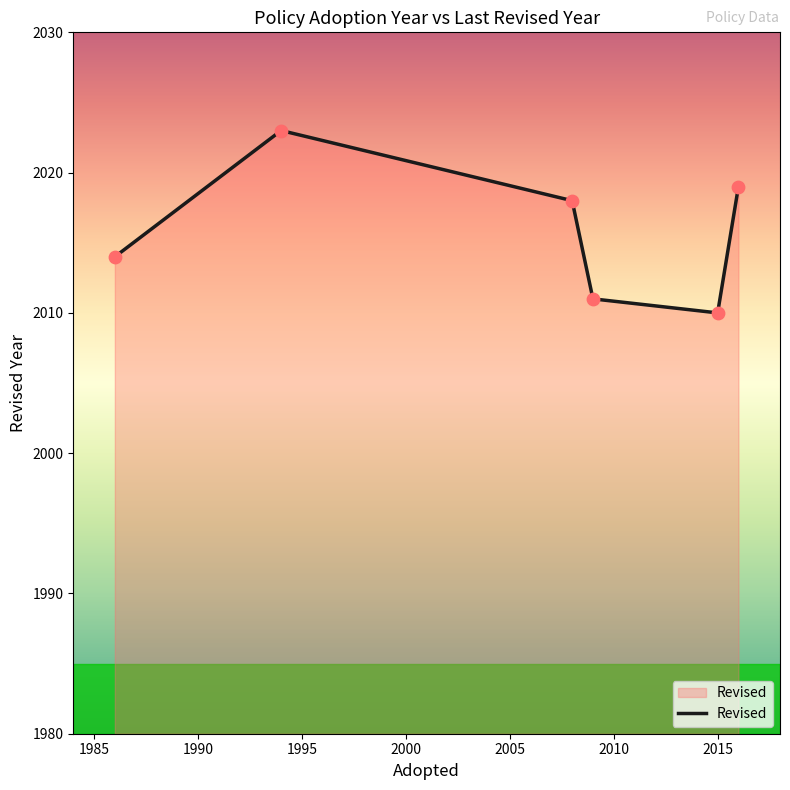

What is the maximum value shown in the chart?

2023